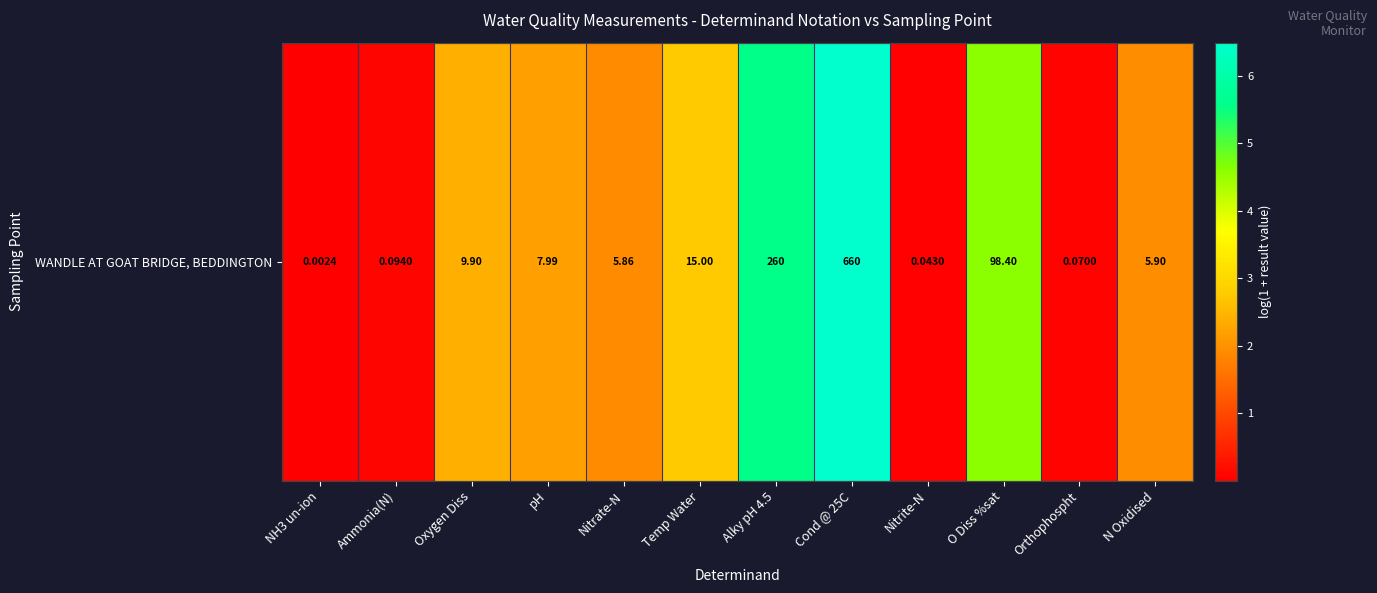

Reading left to right, transcribe all the data shown in this chart.

0.0	0.1	2.4	2.2	1.9	2.8	5.6	6.5	0.0	4.6	0.1	1.9